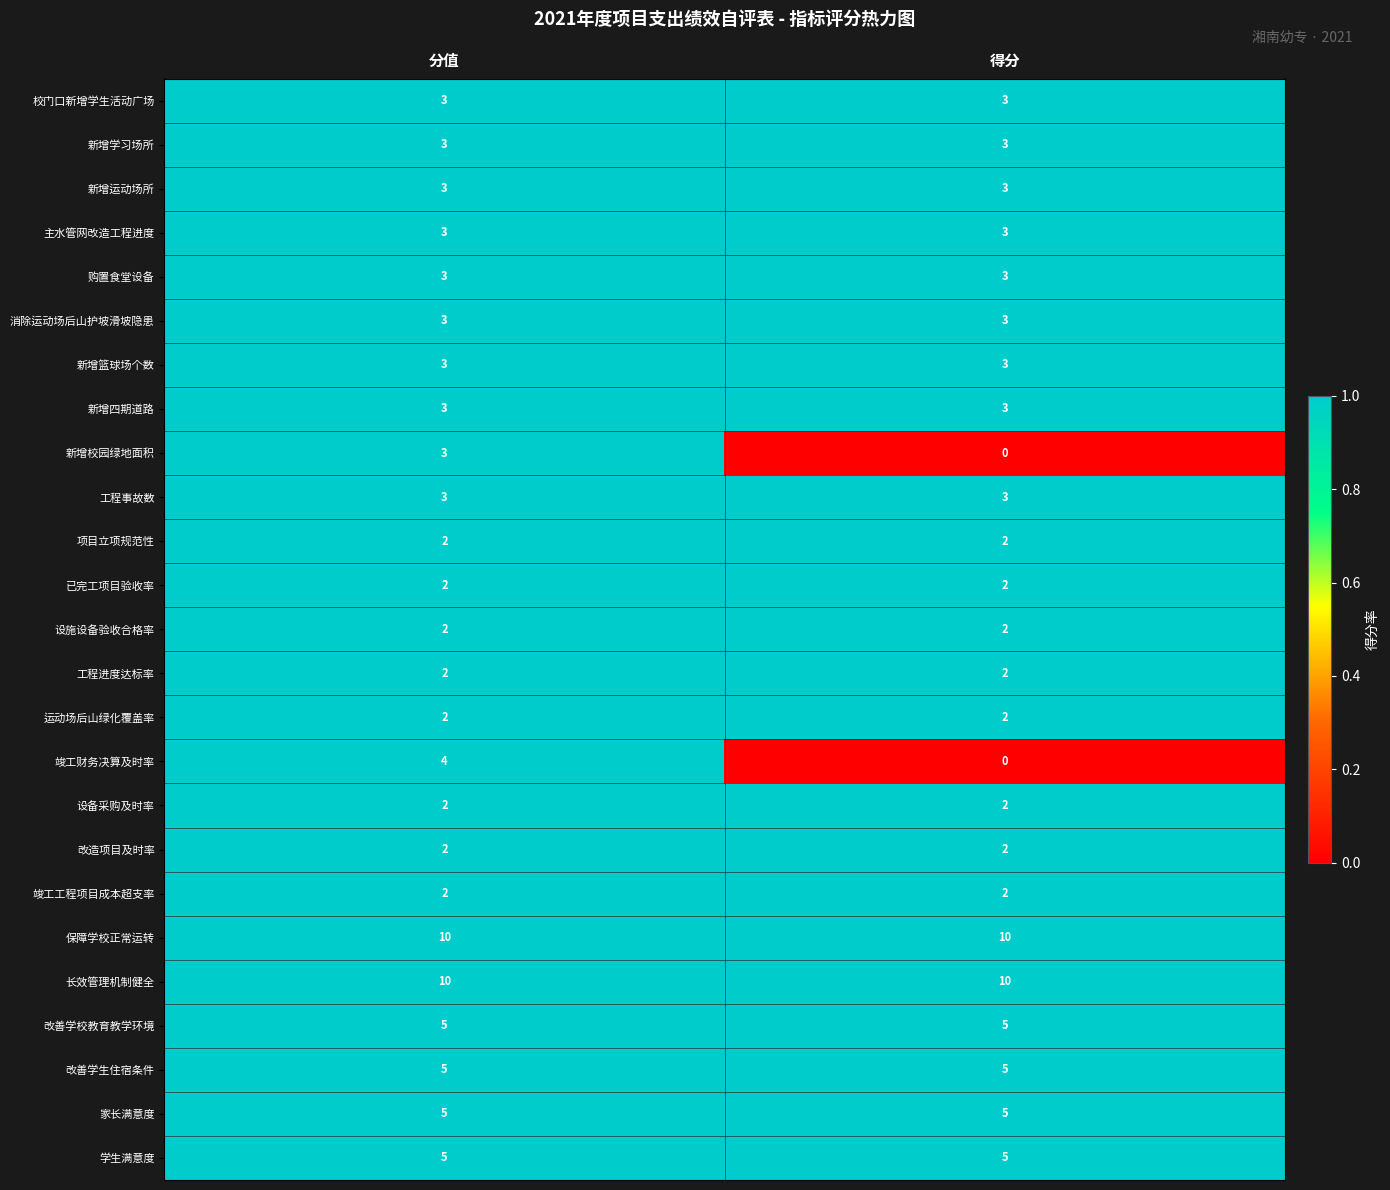

Which series has the widest spread of values?

竣工财务决算及时率